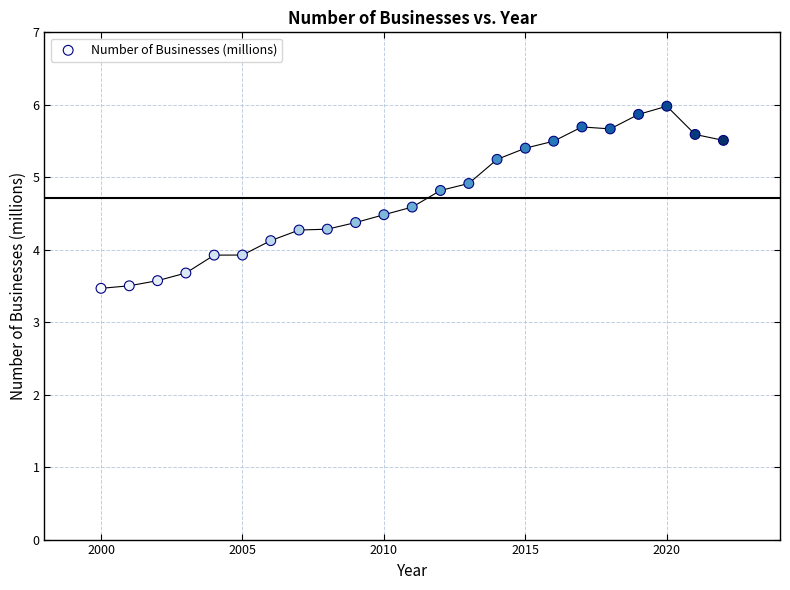

What is the range of Y values (max minus min)?

2.5